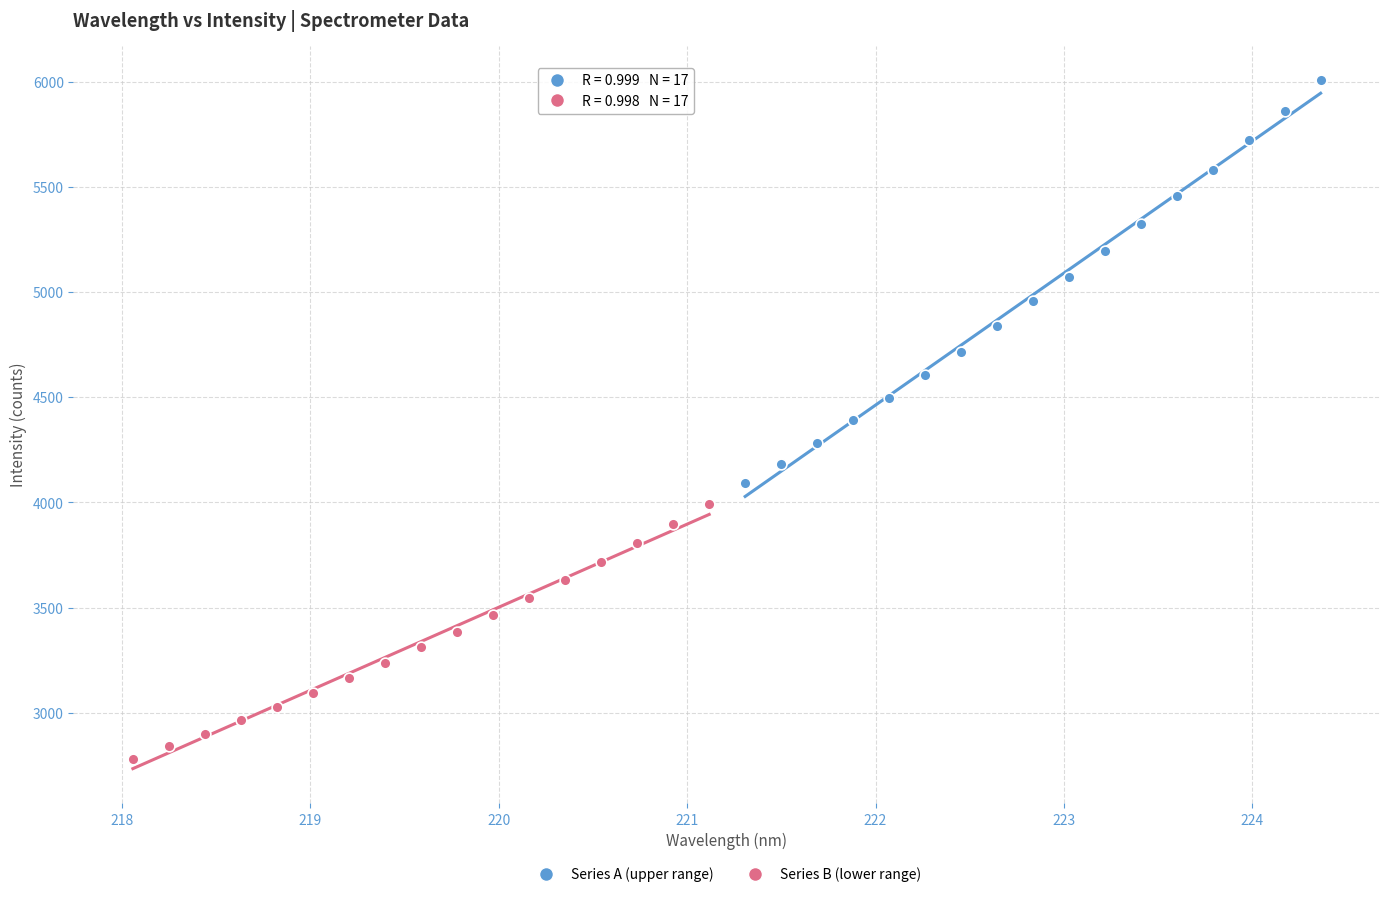

Which series has the largest Y range (max minus min)?

Series A (upper range)